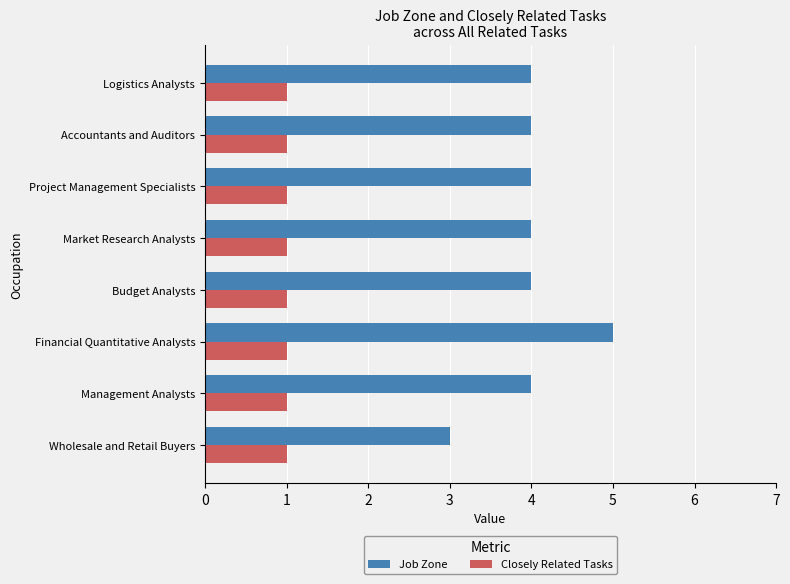

What is the lowest value of the Closely Related Tasks series?

1